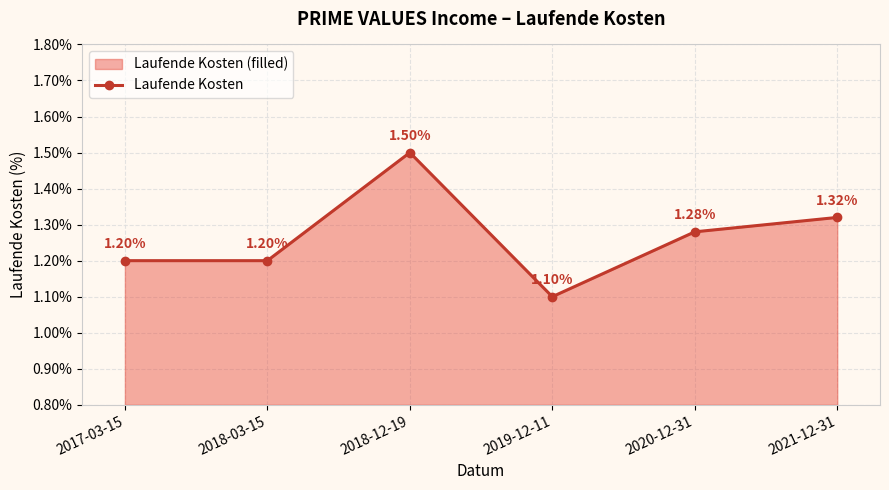

How many lines are shown in the chart?

1